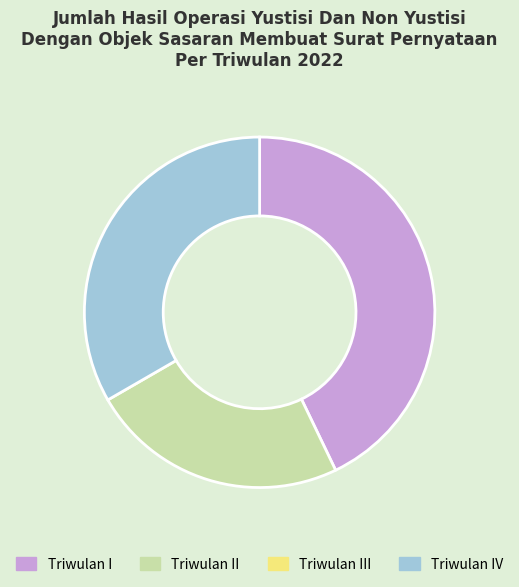

Does any single category account for the majority?

No